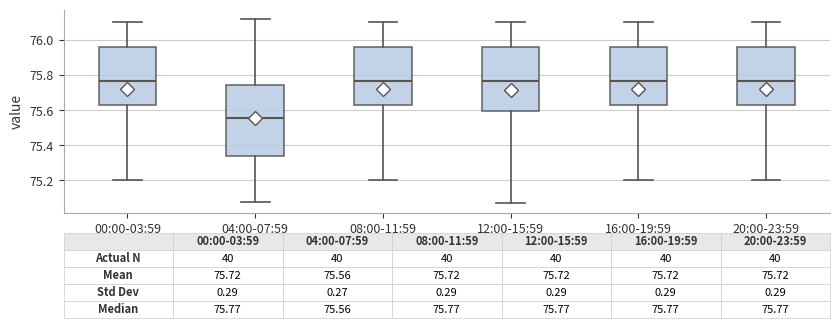

Which box is the tallest, from its lower edge to its upper edge?

04:00-07:59